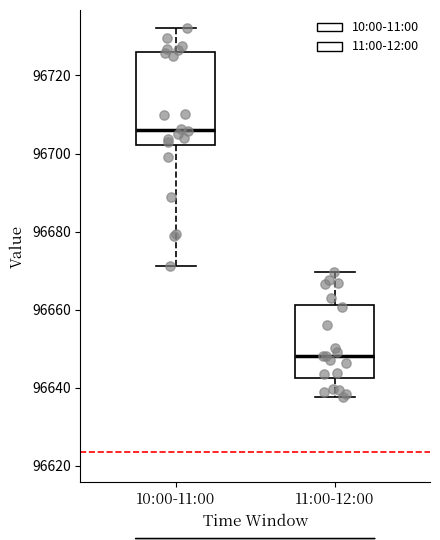

Reading left to right, read every box against the y-axis: the position of its median line, the range the box covers, and the ends of its whiskers. The values are not printed on the chart, so give them approximately, as read against the axis.

10:00-11:00: median 96706, box 96702 to 96726, whiskers 96672 to 96732
11:00-12:00: median 96648, box 96642 to 96662, whiskers 96638 to 96670